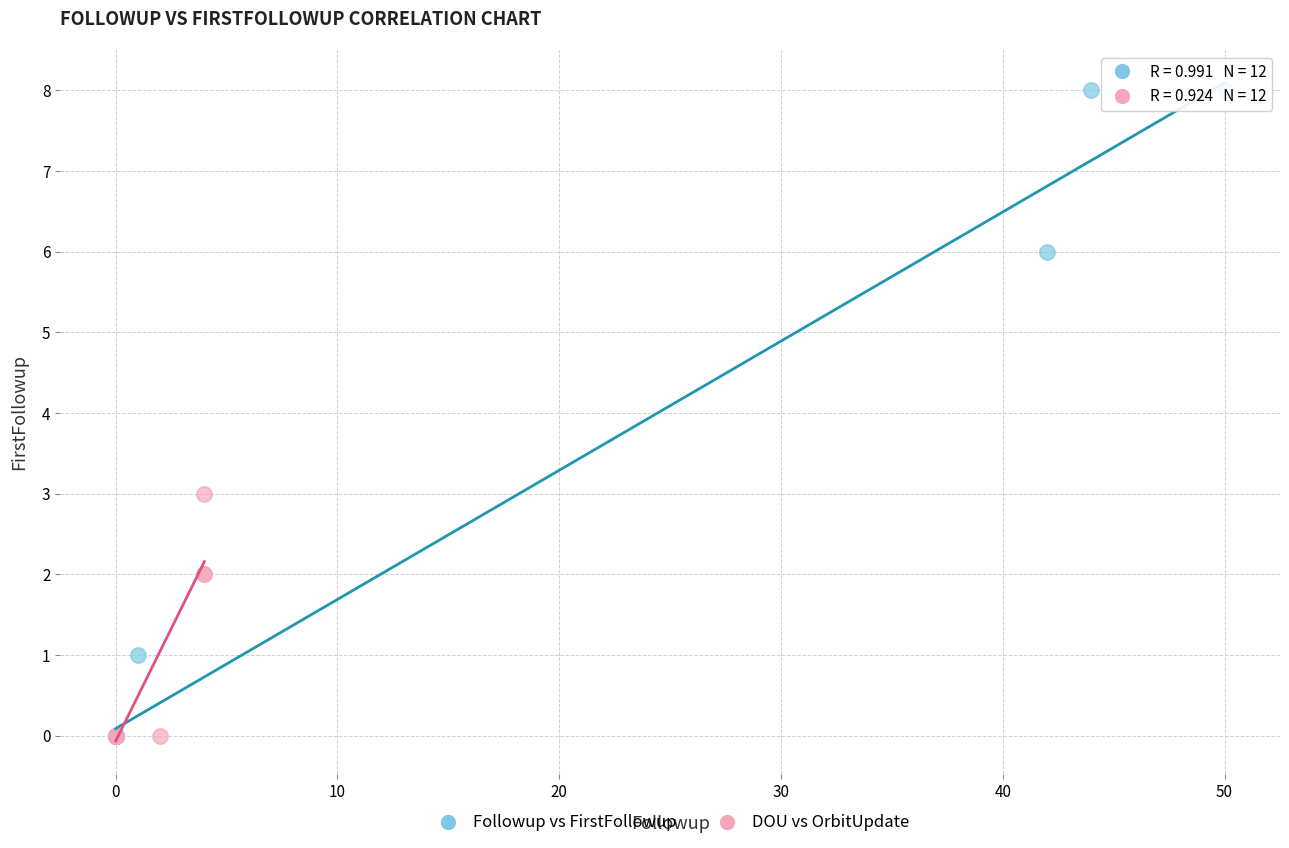

Which series has the largest Y range (max minus min)?

Followup vs FirstFollowup